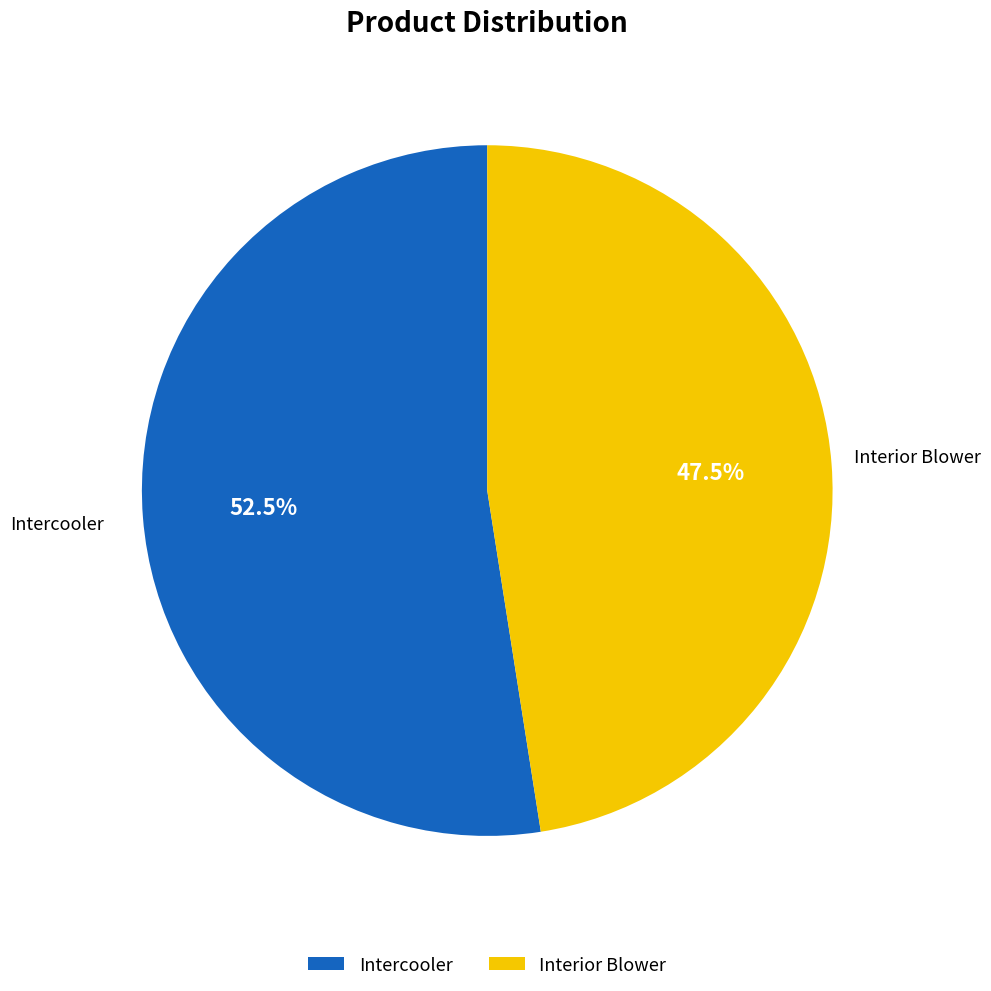

Rank the categories by value from highest to lowest.

Intercooler, Interior Blower